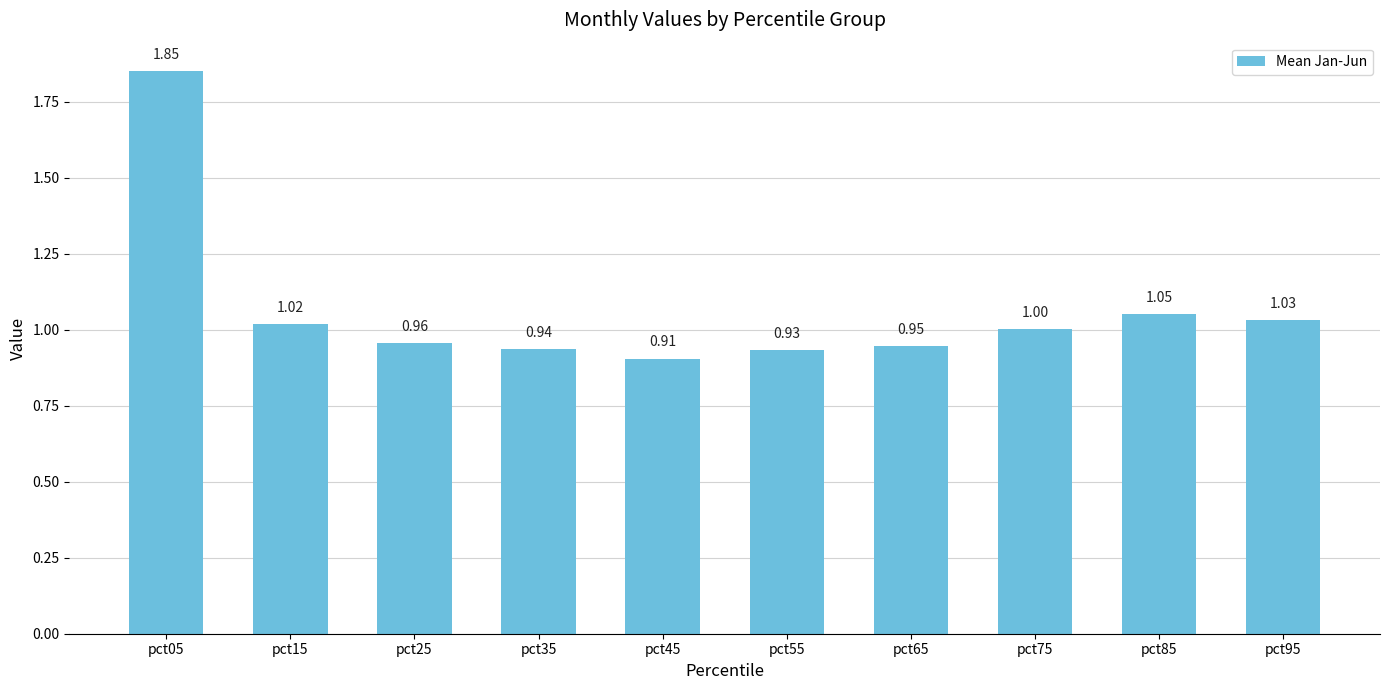

Which has a higher value, pct75 or pct15?

pct15